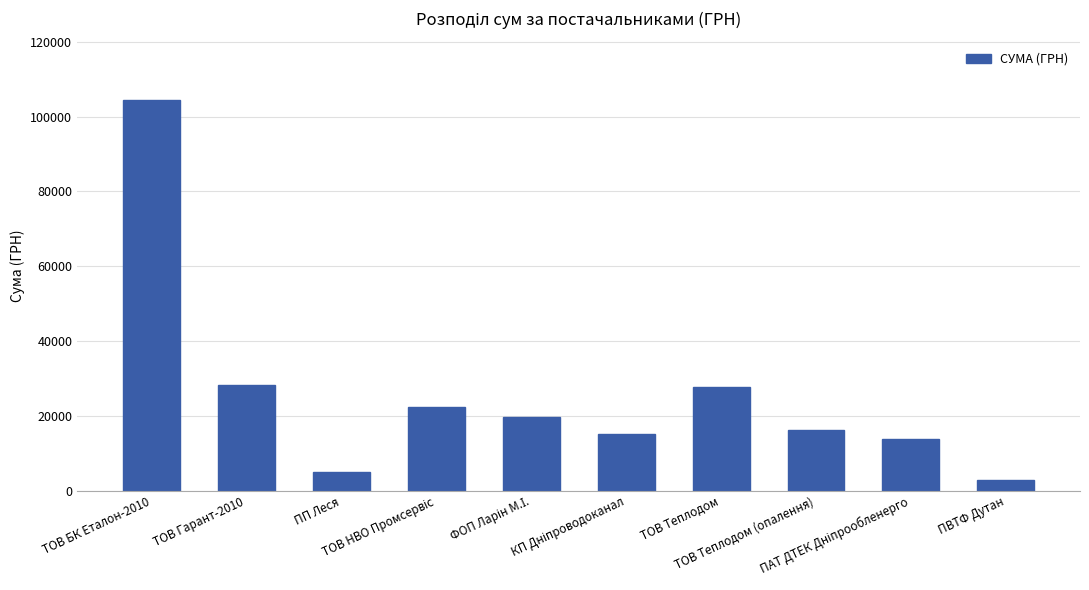

What is the value of the 8th bar from the left?

16160.0